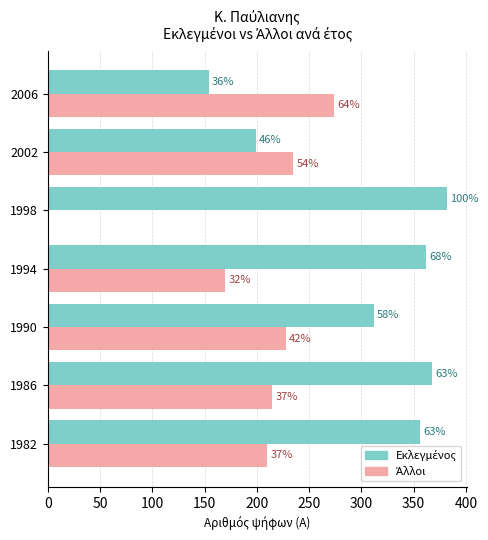

Reading left to right, transcribe all the data shown in this chart.

Εκλεγμένος: 356	368	312	362	382	199	154
Άλλοι: 210	215	228	170	0	235	274